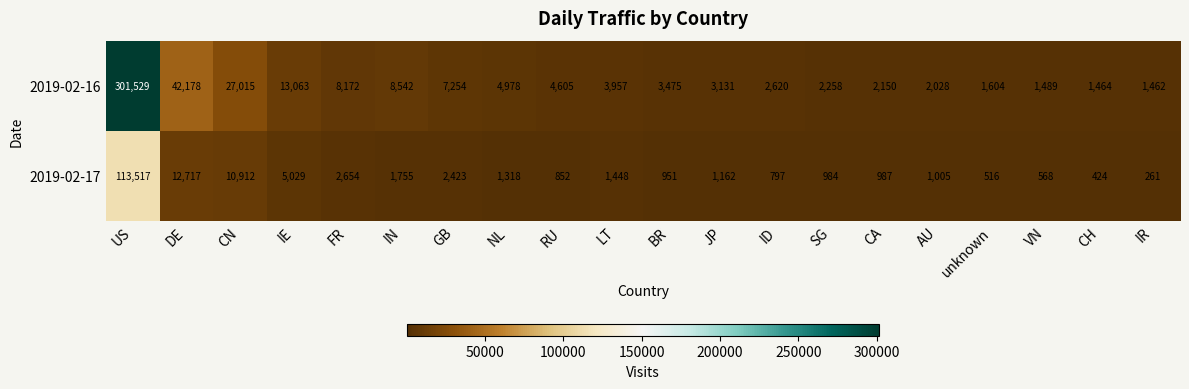

The 2019-02-16 series shows 1489 at VN. True or false?

True